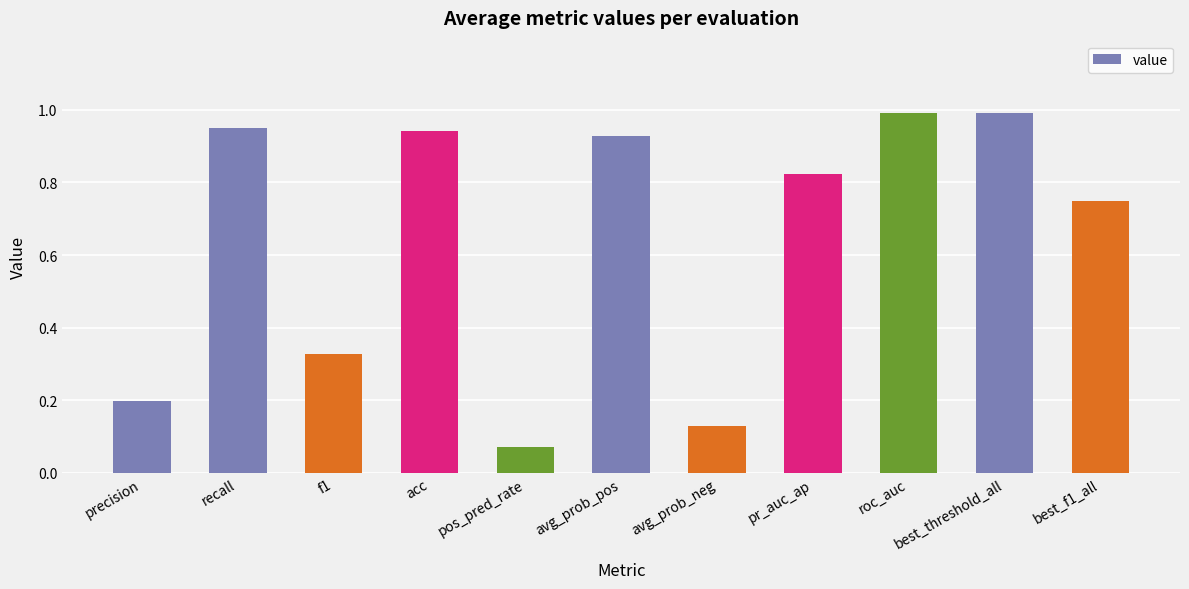

The chart shows a value of 1.4 at roc_auc. True or false?

False